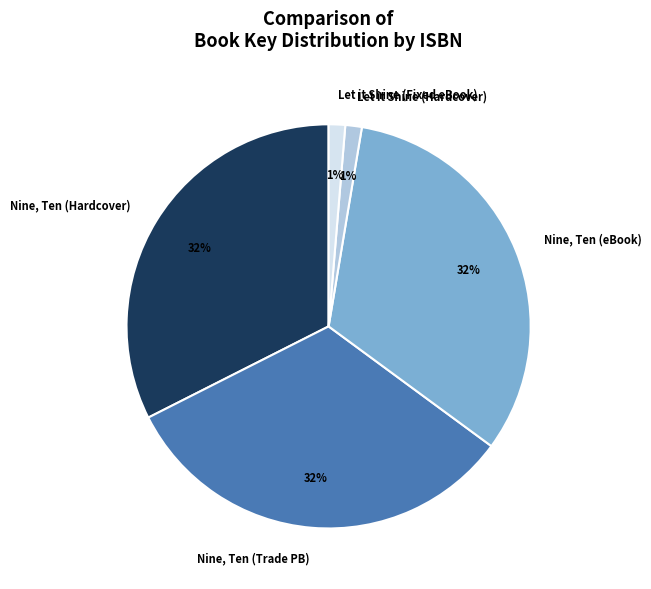

To the nearest percent, what portion does Let it Shine (Hardcover) represent?

1%